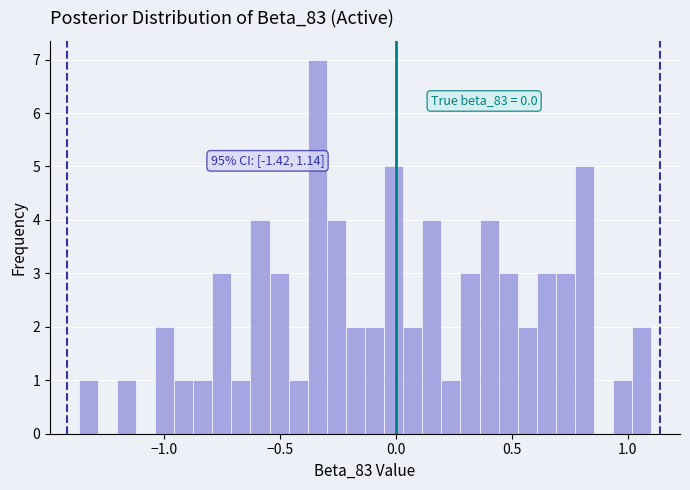

Read against the x-axis, roughly where is the centre of the tallest bar?

-0.35